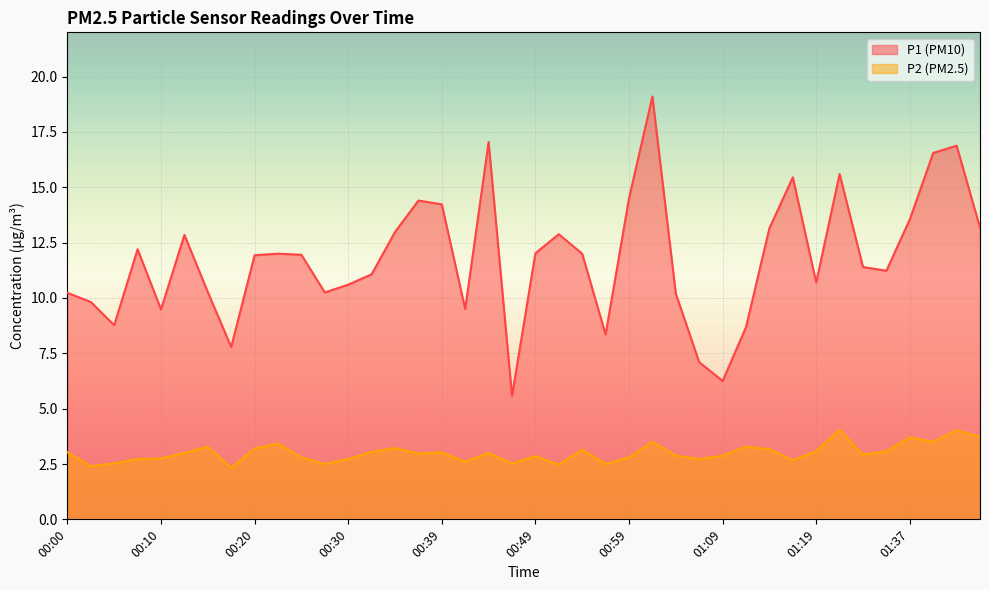

What is the average value of the P2 series?

3.0